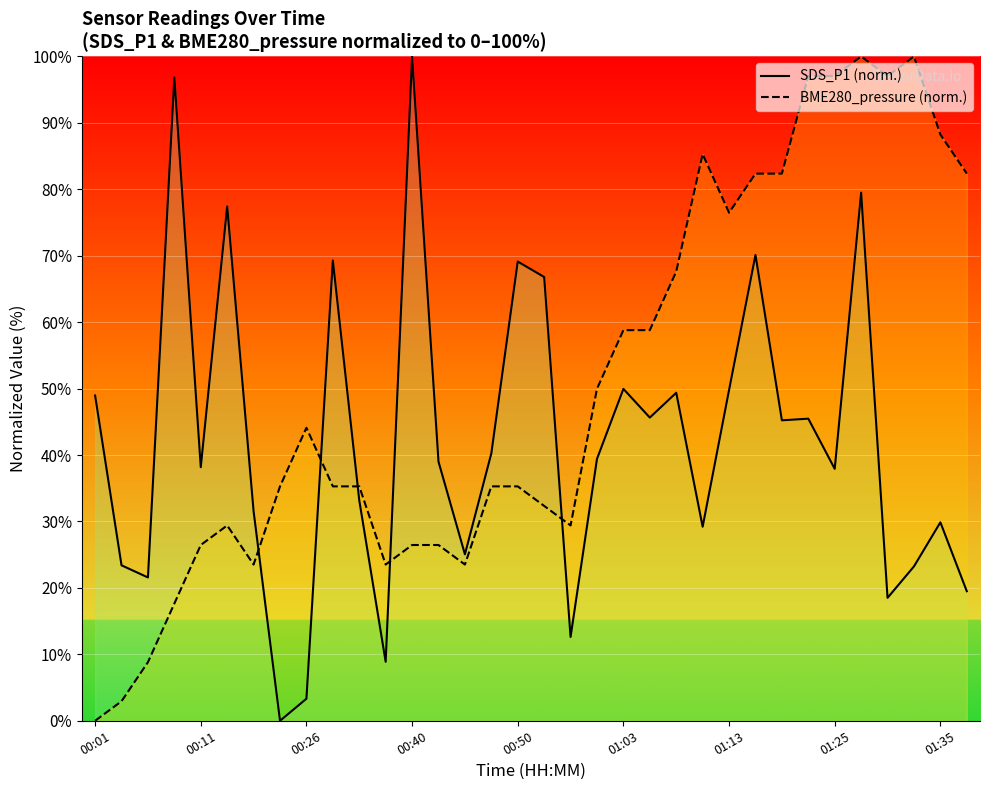

Which category has the highest value across all series?

00:40